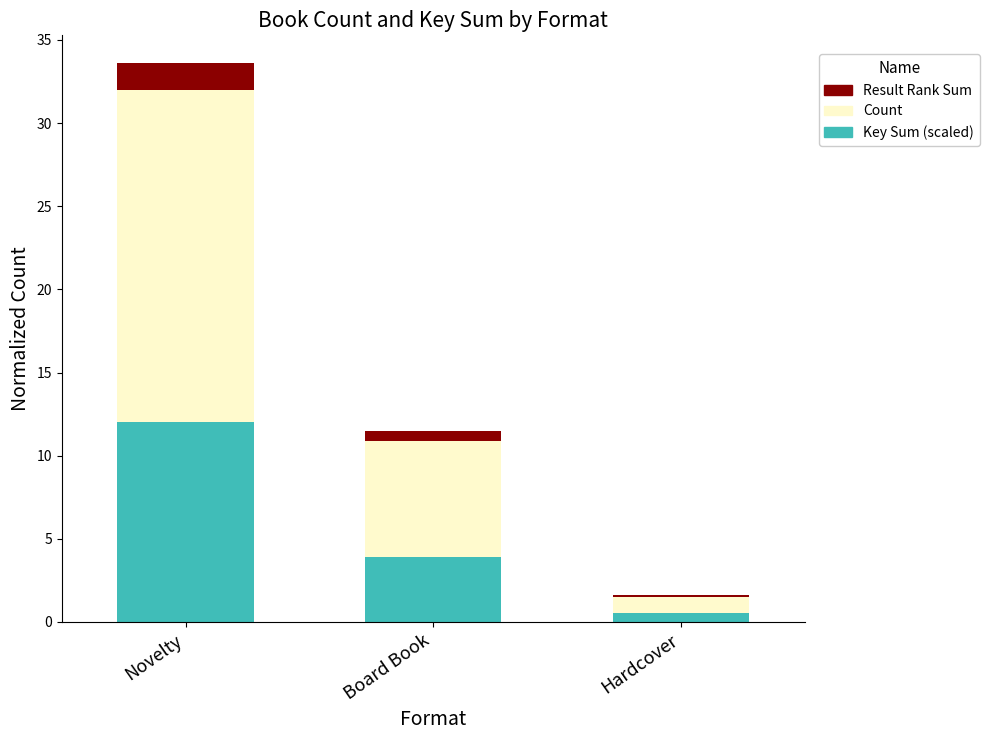

Is it true that Key Sum (scaled) equals 1.3 at Board Book?

False